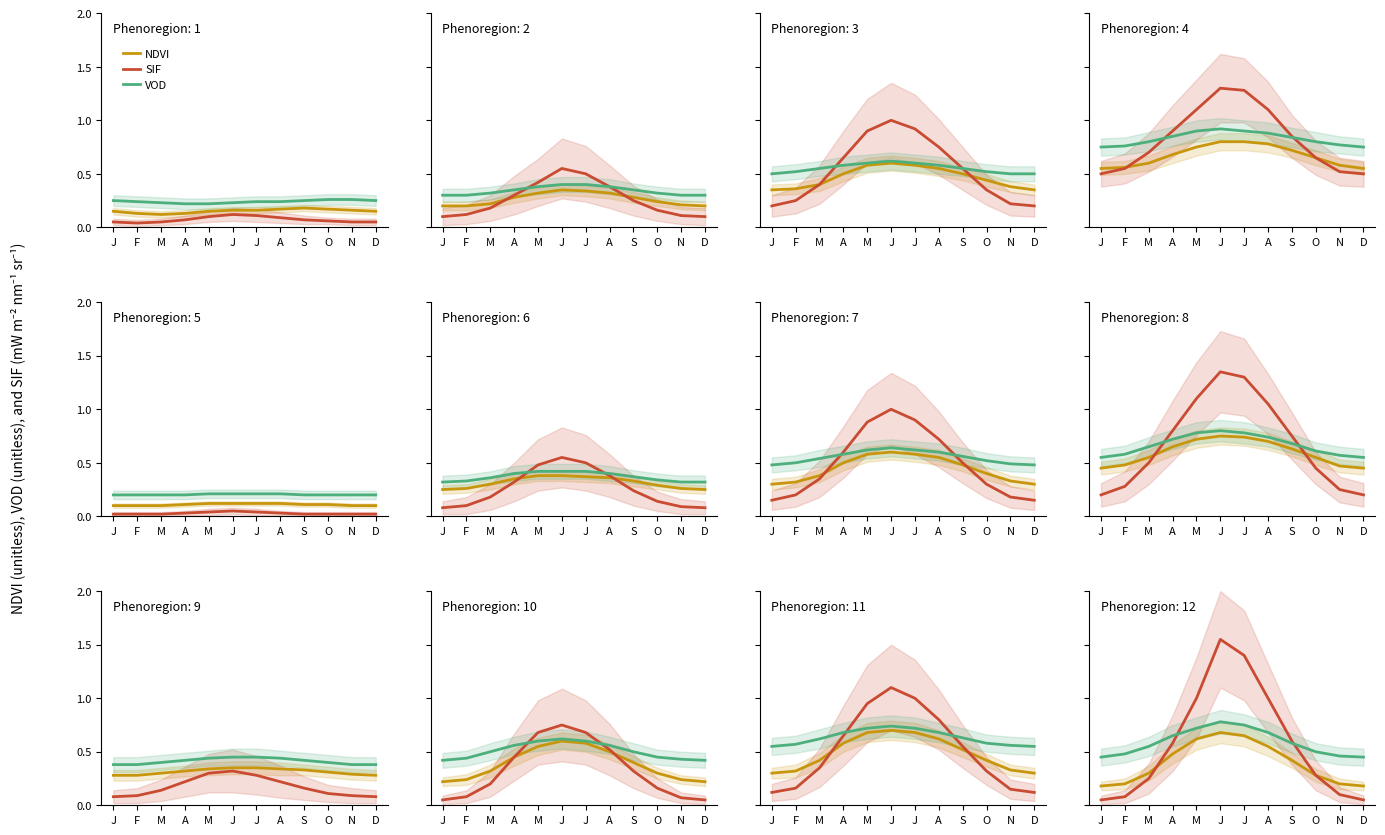

Does the chart display data point markers on the line(s)?

No